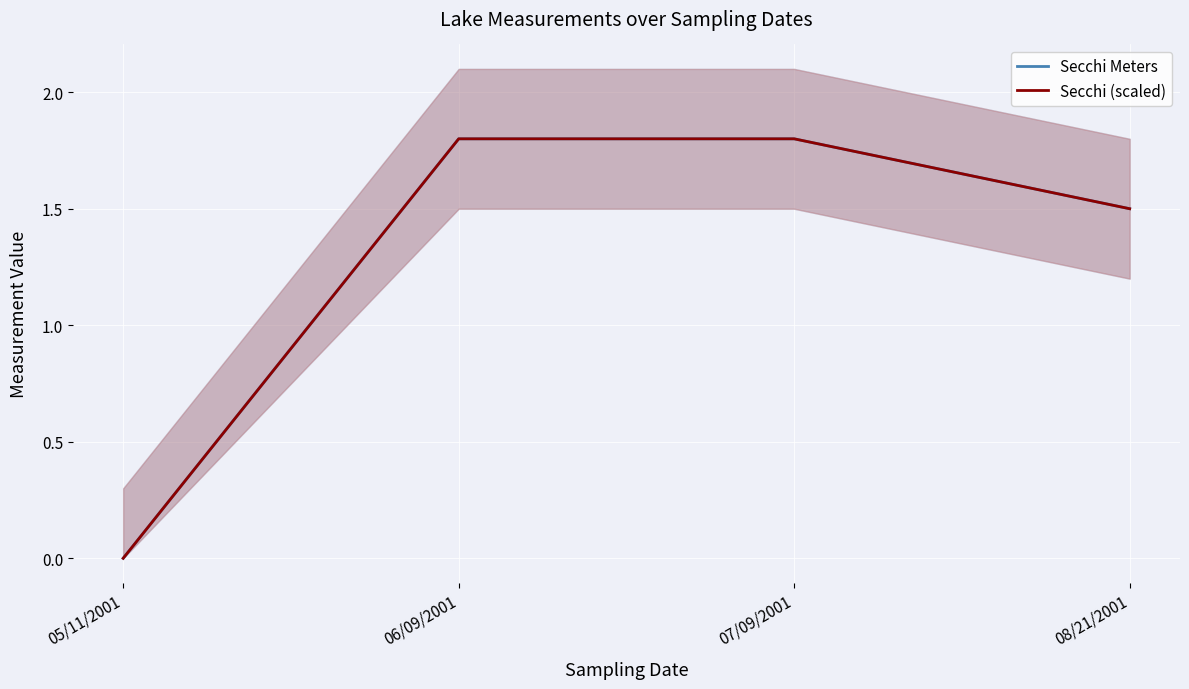

At which category is the sum across all series the highest?

06/09/2001